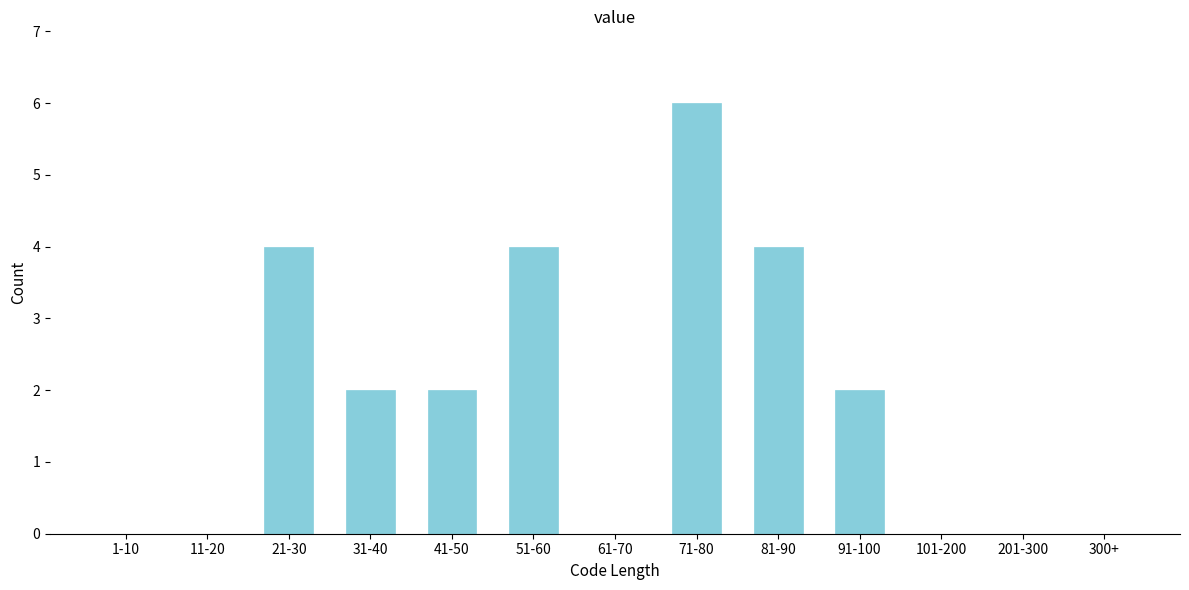

Reading left to right, extract all data points from this chart.

1-10=0	11-20=0	21-30=4	31-40=2	41-50=2	51-60=4	61-70=0	71-80=6	81-90=4	91-100=2	101-200=0	201-300=0	300+=0